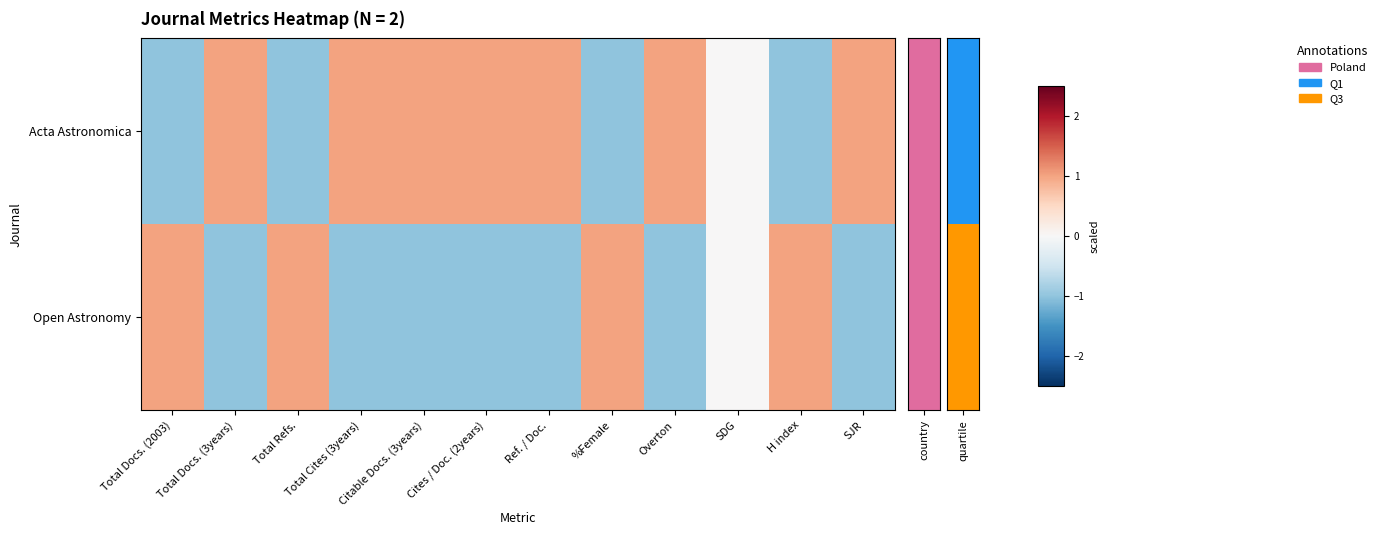

Which series changed the most between Total Docs. (3years) and %Female?

Acta Astronomica